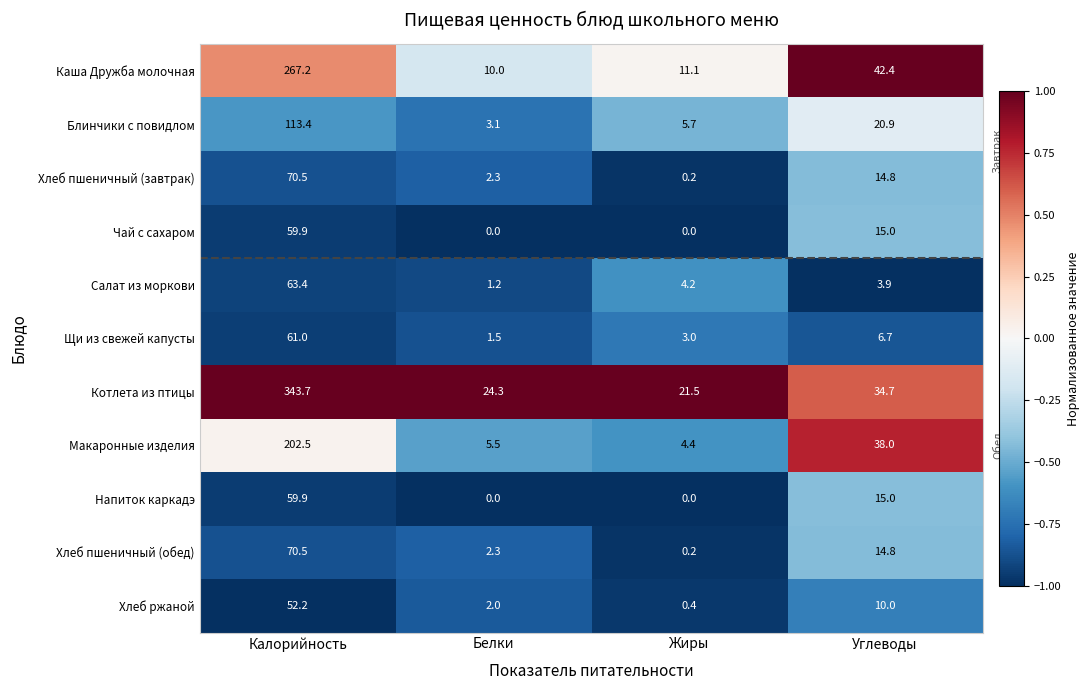

What is the spread (max minus min) of values at Калорийность?

291.5